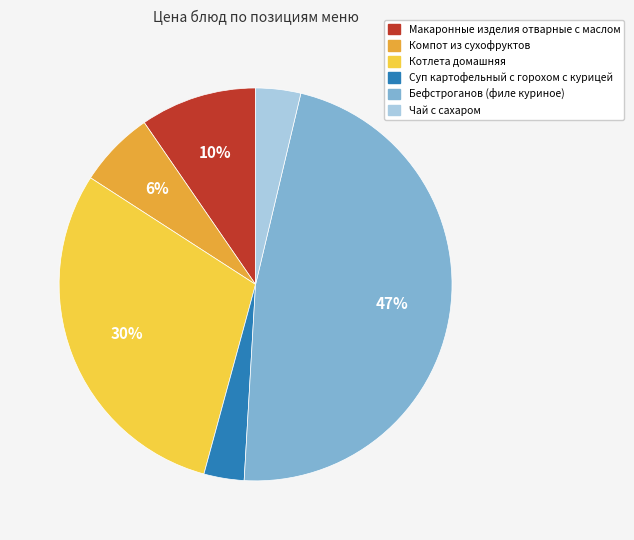

Is it true that Бефстроганов (филе куриное) is 47% of the pie?

True